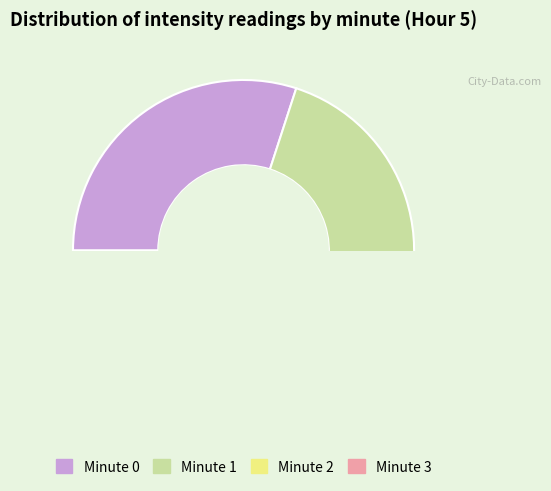

The Minute 0 slice represents 44% of the pie. True or false?

False